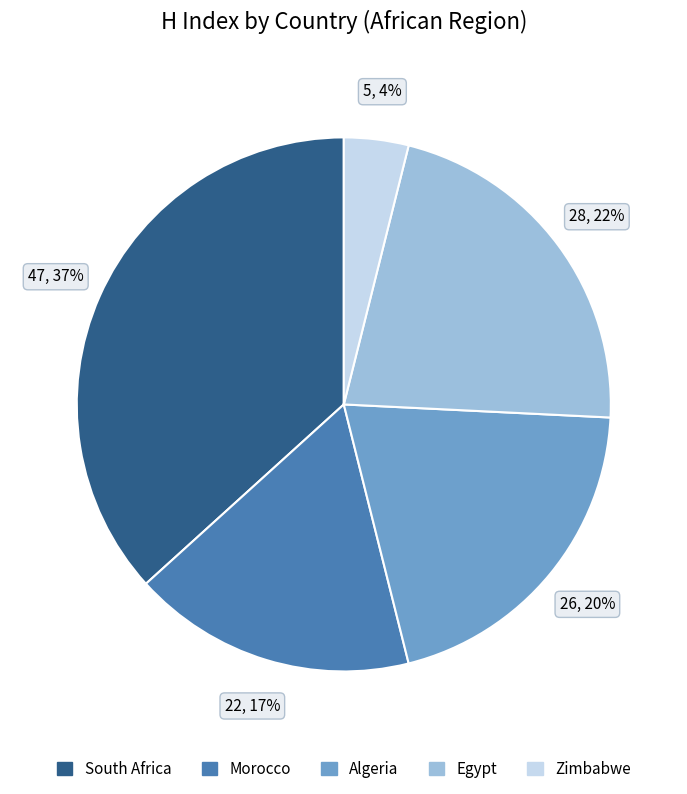

Is there a majority slice in this chart?

No